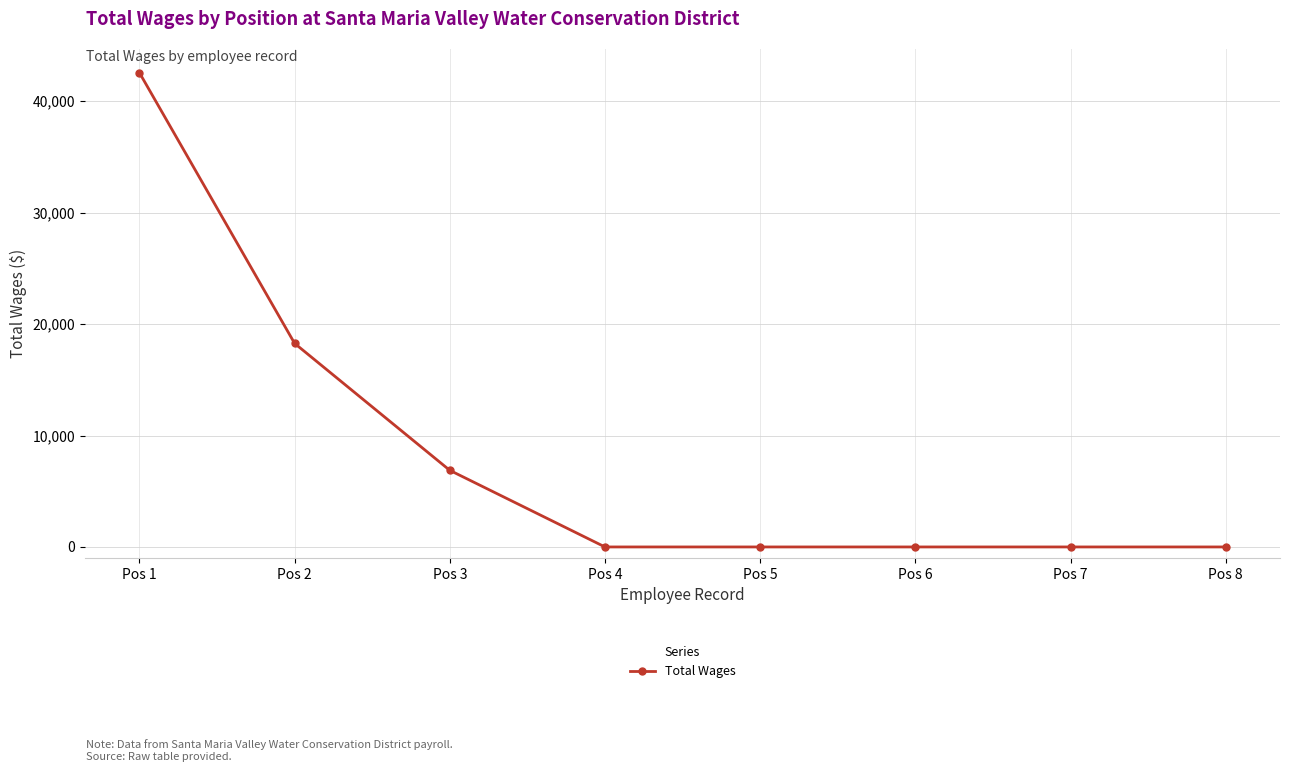

How many data points does each series have?

8